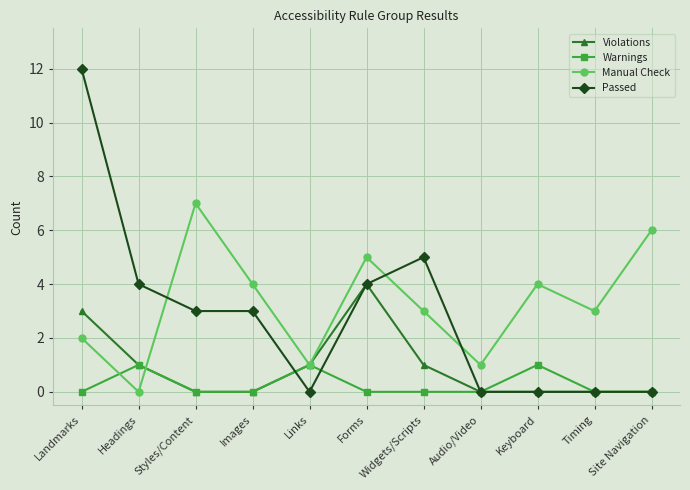

How many values in the Passed series are below 3?

5